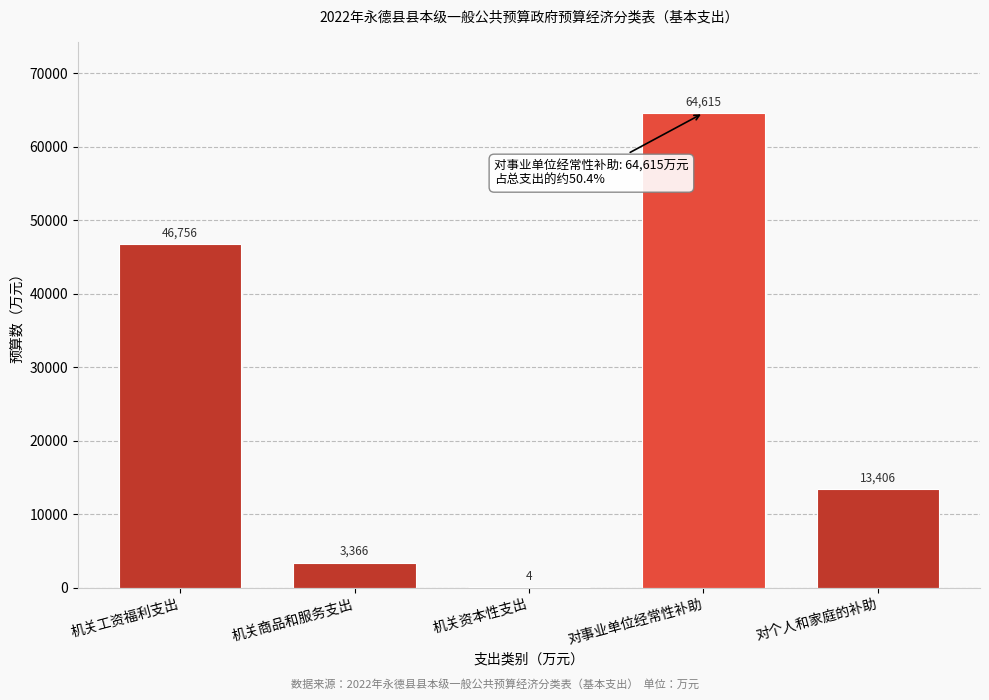

Reading left to right, transcribe all the data shown in this chart.

机关工资福利支出=46756	机关商品和服务支出=3366	机关资本性支出=4	对事业单位经常性补助=64615	对个人和家庭的补助=13406